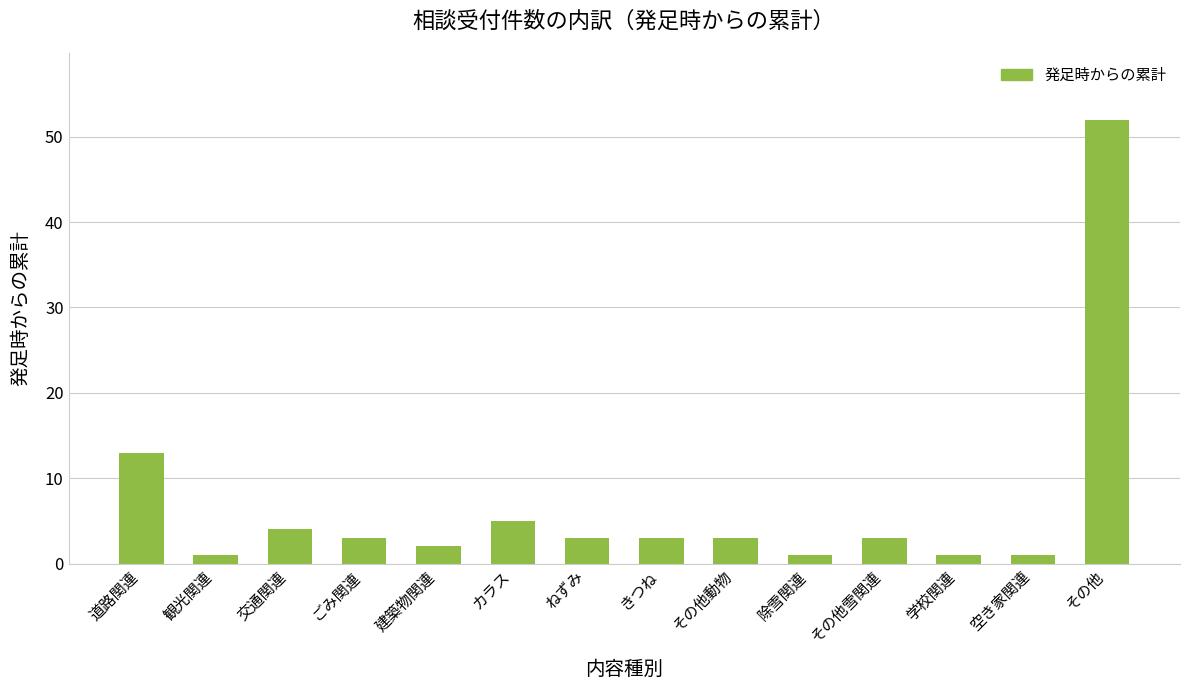

Count the number of categories in the chart.

14